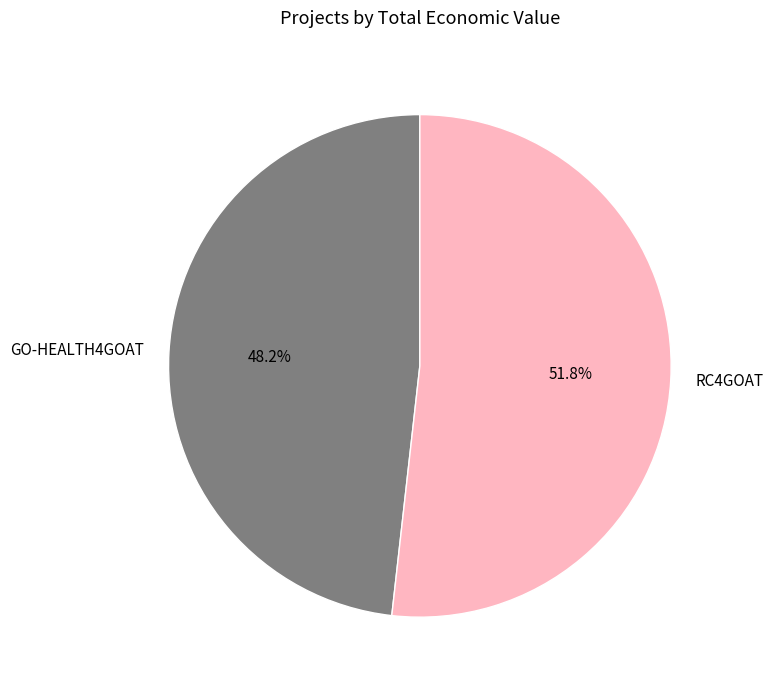

Which category accounts for the majority?

RC4GOAT